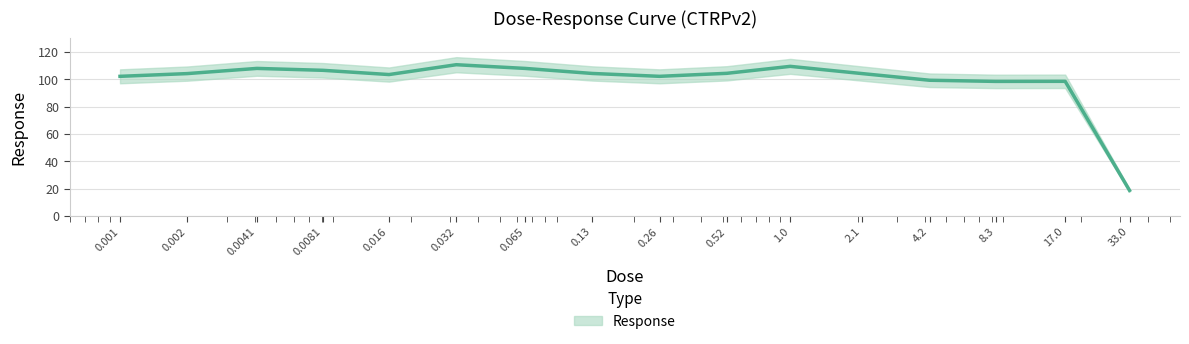

Approximately how many times larger is the value at 0.001 compared to 0.0081?

1.0